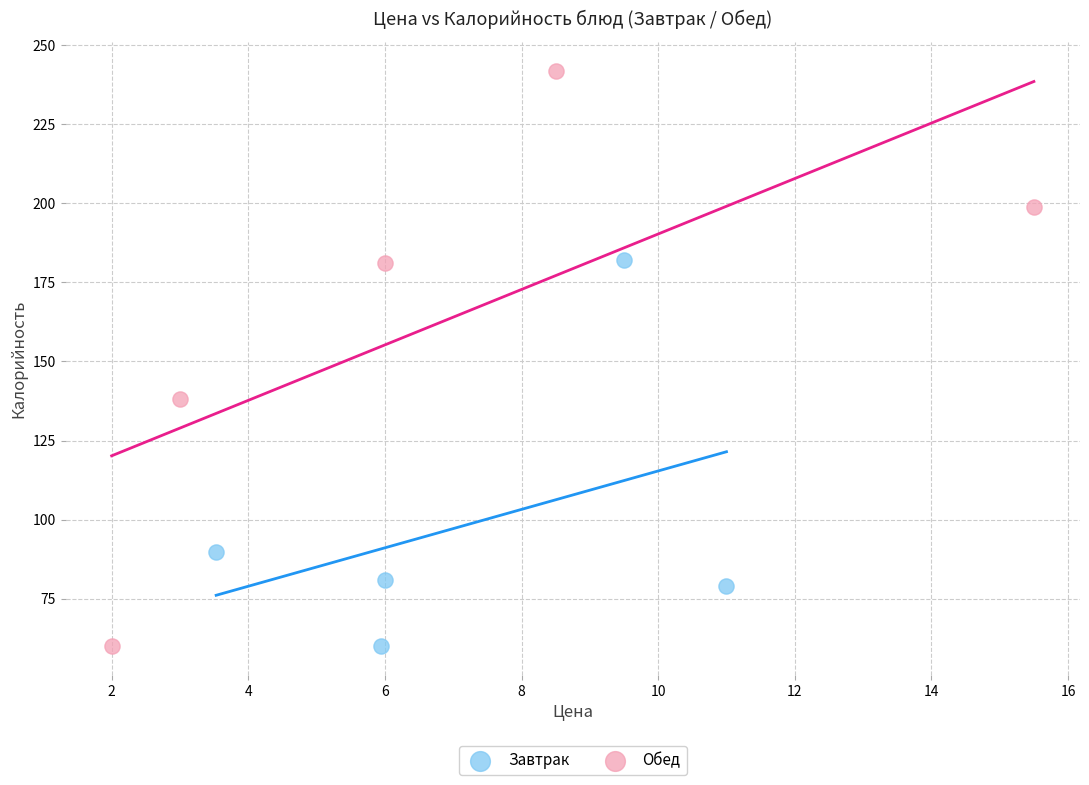

Which series has the widest spread of Y values?

Обед